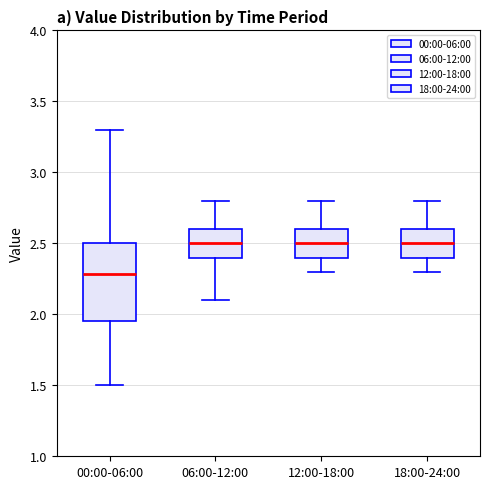

Reading left to right, read every box against the y-axis: the position of its median line, the range the box covers, and the ends of its whiskers. The values are not printed on the chart, so give them approximately, as read against the axis.

00:00-06:00: median 2.30, box 1.95 to 2.50, whiskers 1.50 to 3.30
06:00-12:00: median 2.50, box 2.40 to 2.60, whiskers 2.10 to 2.80
12:00-18:00: median 2.50, box 2.40 to 2.60, whiskers 2.30 to 2.80
18:00-24:00: median 2.50, box 2.40 to 2.60, whiskers 2.30 to 2.80